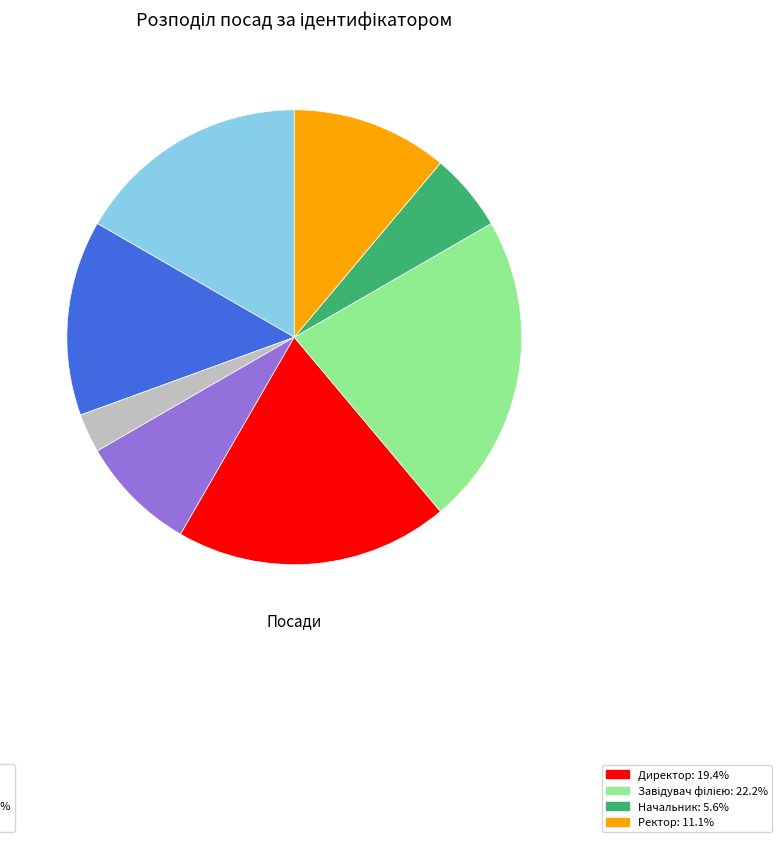

Is there any slice that represents more than half of the pie?

No